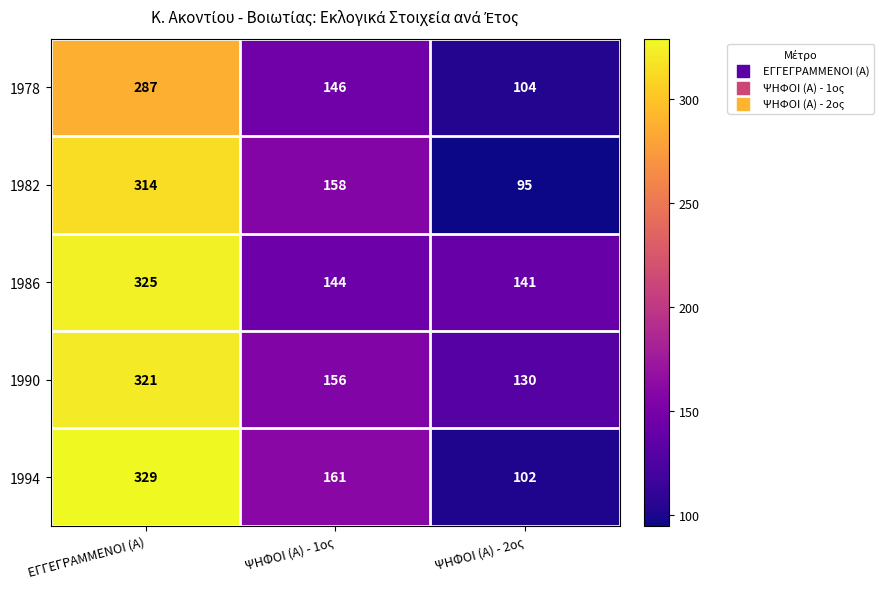

Which category has the lowest value in the 1994 series?

ΨΗΦΟΙ (Α) - 2ος